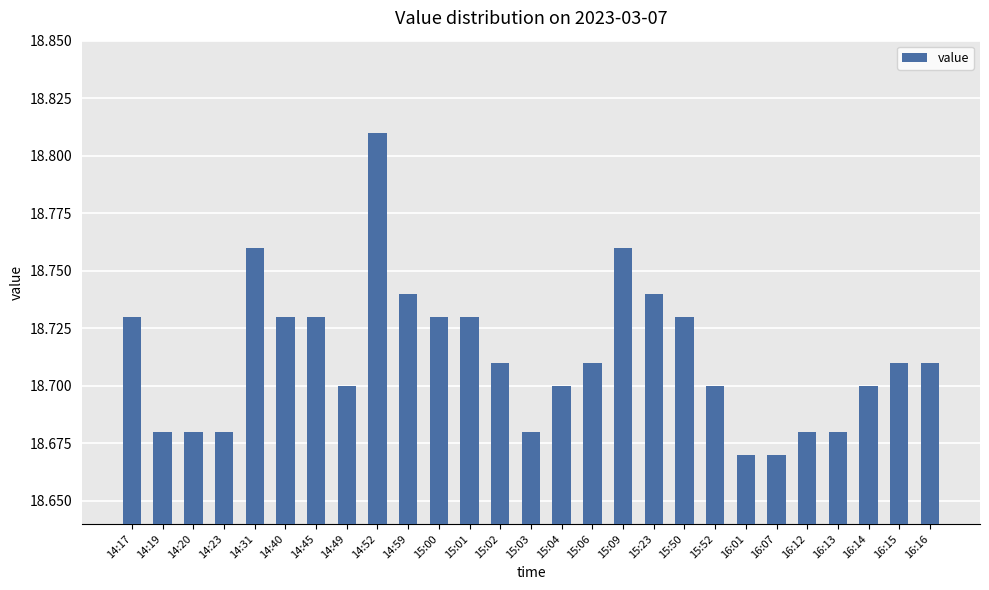

How many values are between 18 and 19?

27